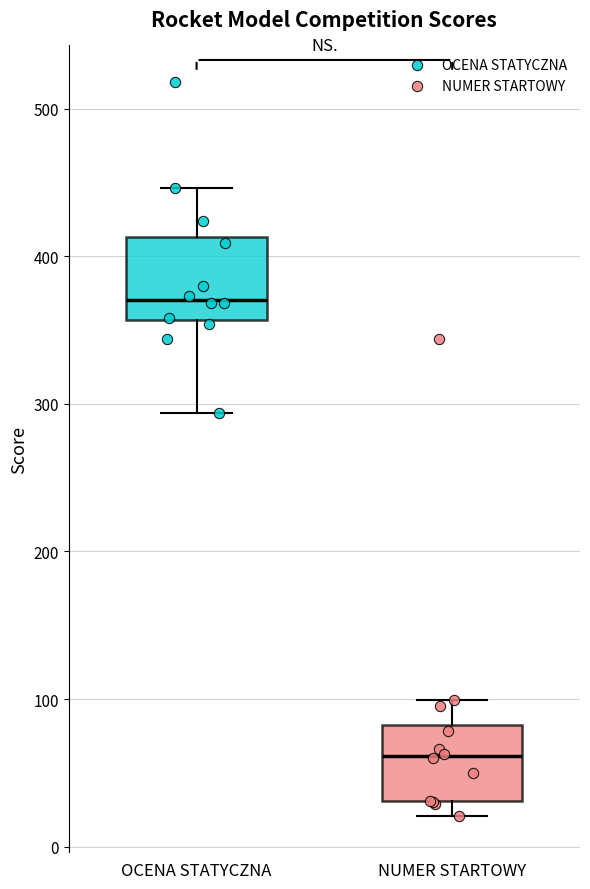

Which box has the highest median line?

OCENA STATYCZNA